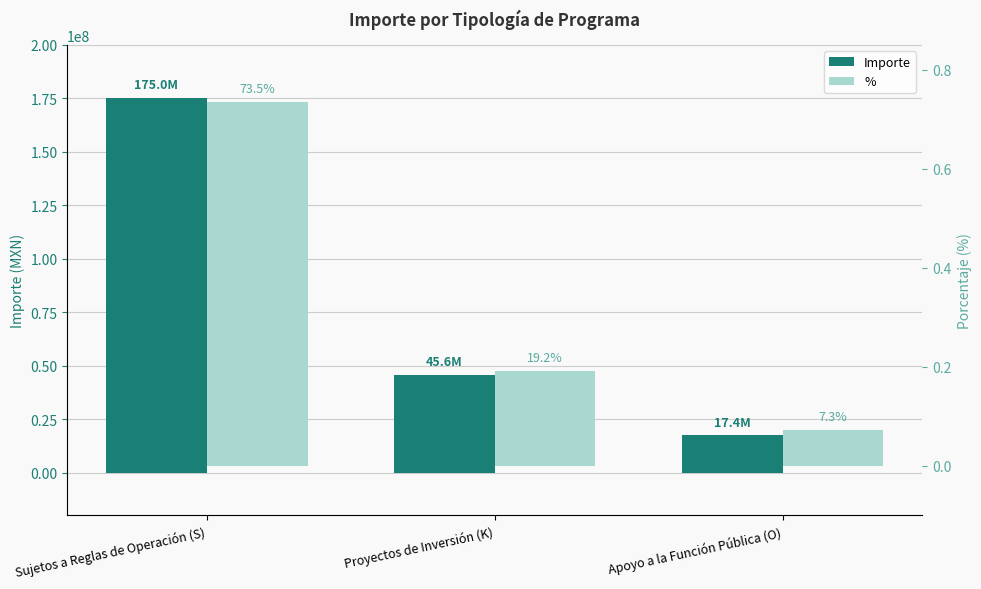

Is the value of Importe at Proyectos de Inversión (K) greater than the value of % at Apoyo a la Función Pública (O)?

Yes